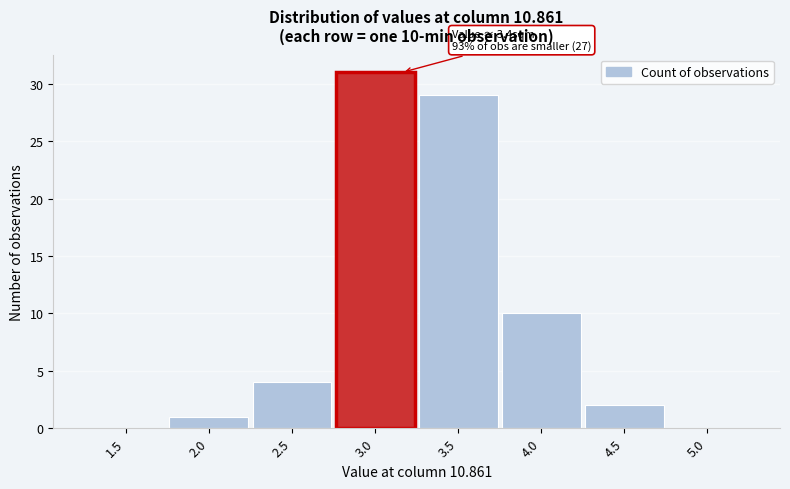

Reading left to right, extract all data points from this chart.

1.5=0	2.0=1	2.5=4	3.0=31	3.5=29	4.0=10	4.5=2	5.0=0